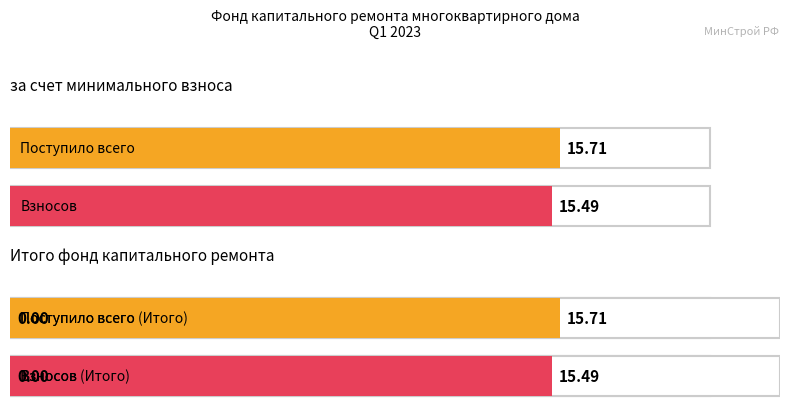

What is the difference between the maximum and second lowest values in the за счет минимального взноса series?

15.7